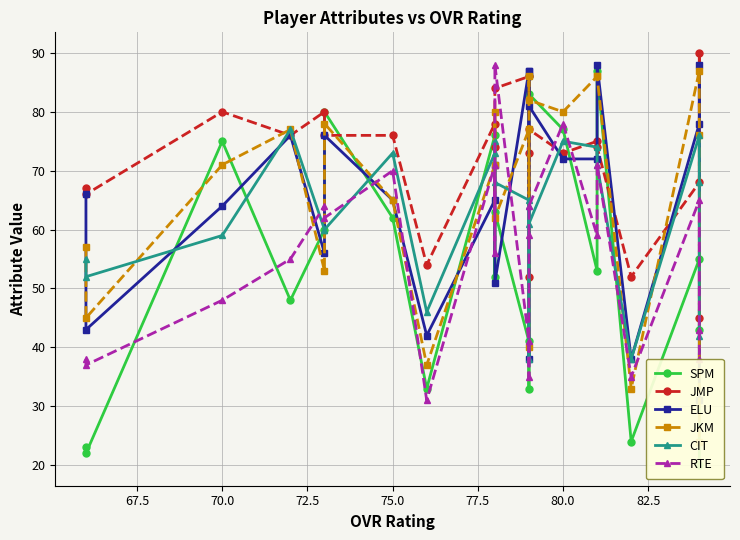

Reading left to right, what are all the values shown in this chart?

SPM: 23	22	75	48	60	80	62	33	76	52	63	41	33	86	83	77	53	87	24	55	43	20
JMP: 67	66	80	76	80	76	76	54	78	74	84	86	52	73	77	73	75	74	52	68	90	45
ELU: 66	43	64	76	56	76	65	42	65	71	51	87	38	87	81	72	72	88	38	78	88	31
JKM: 57	45	71	77	53	78	65	37	71	80	62	77	40	86	82	80	86	86	33	87	76	24
CIT: 55	52	59	77	60	60	73	46	73	75	68	65	38	64	61	75	74	71	38	76	68	42
RTE: 38	37	48	55	64	62	70	31	71	56	88	41	35	59	64	78	59	71	35	65	43	38